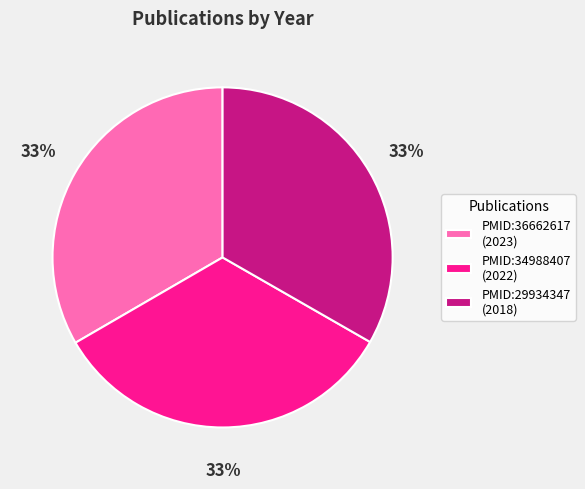

To the nearest percent, what is the combined percentage of PMID:34988407 and PMID:29934347?

67%